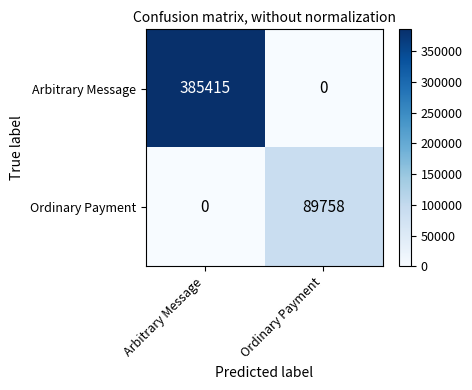

Is the value of Ordinary Payment at Ordinary Payment greater than the value of Arbitrary Message at Ordinary Payment?

Yes